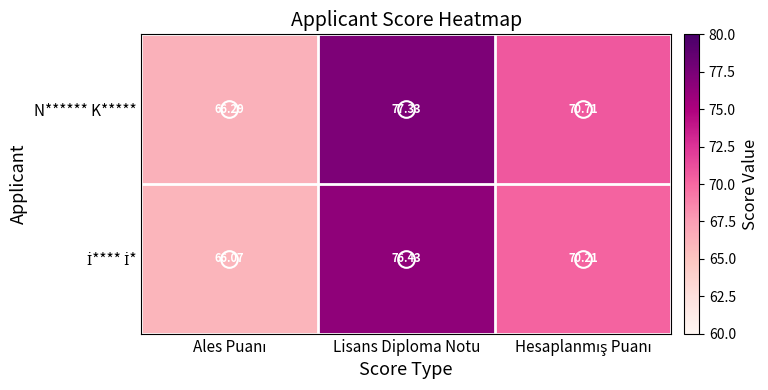

Which series has the largest range (max minus min)?

N****** K*****